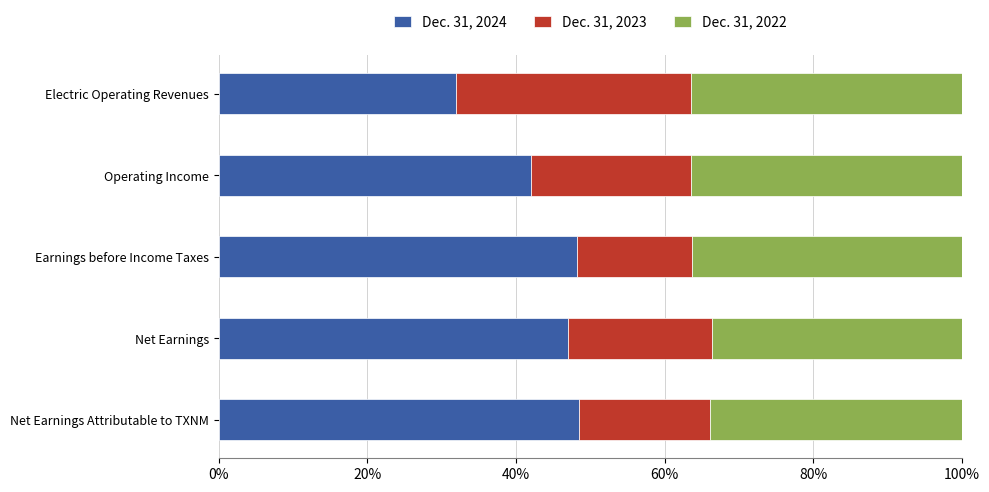

How many data points does each series have?

5